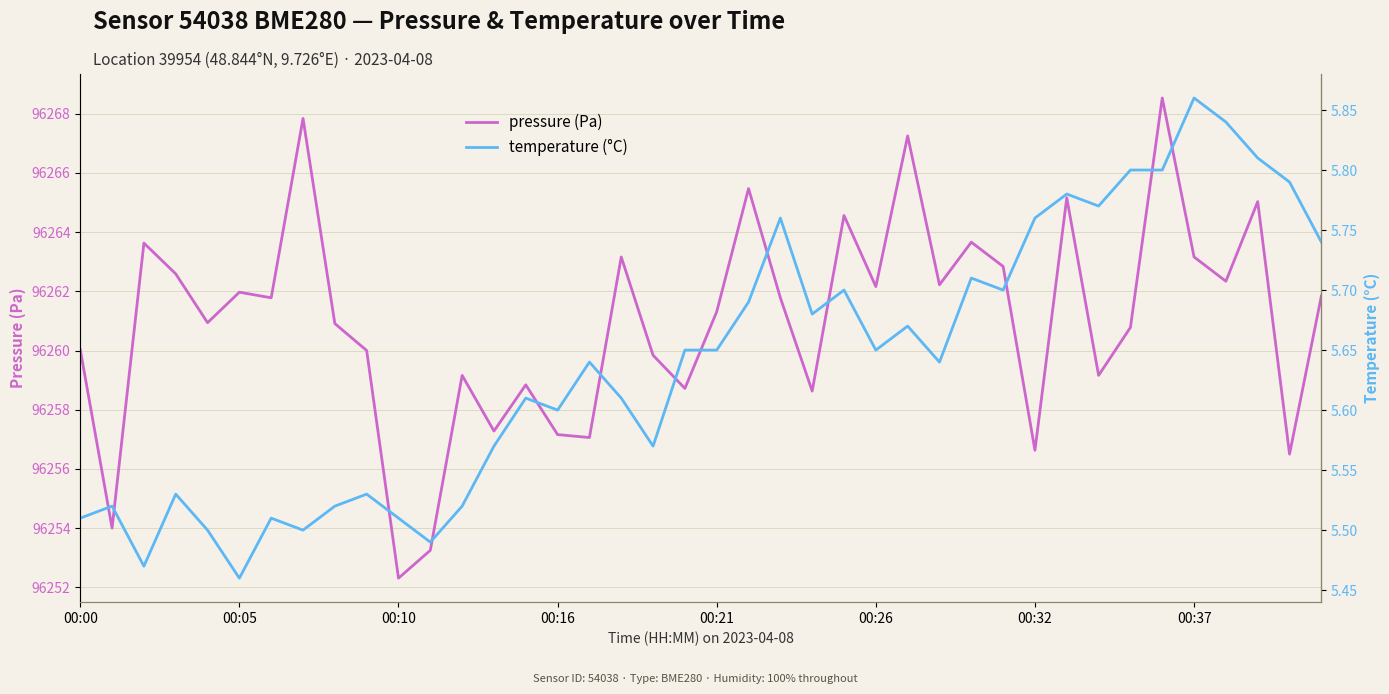

At which label does pressure (Pa) reach its minimum?

00:10